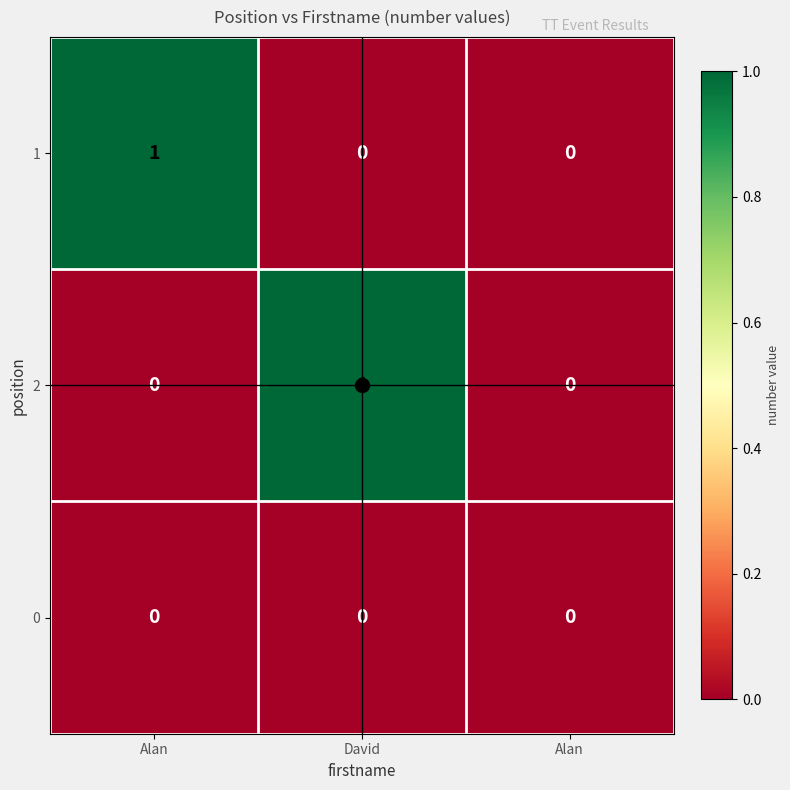

How many categories are shown in the chart?

3